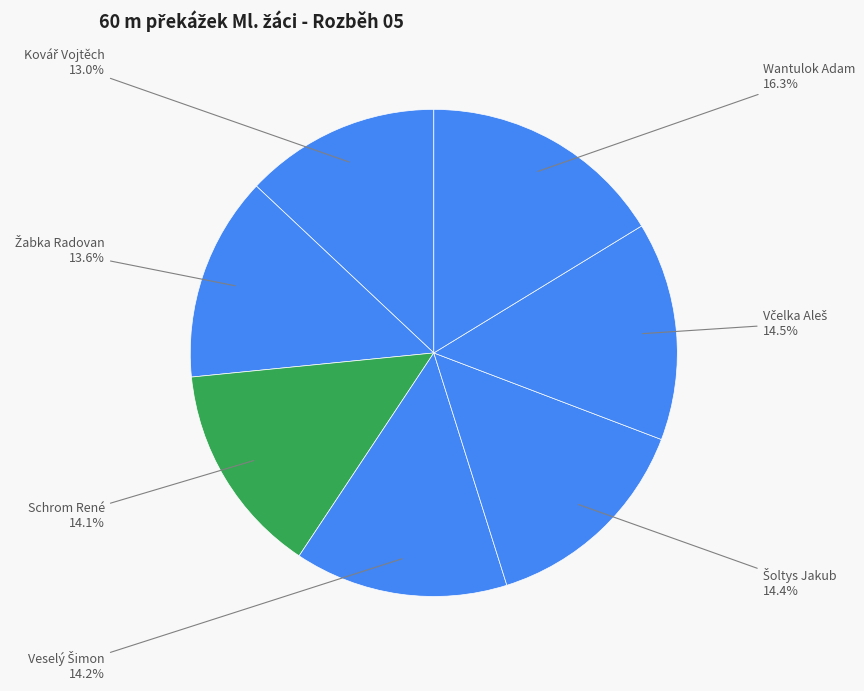

How many slices are in this pie chart?

7